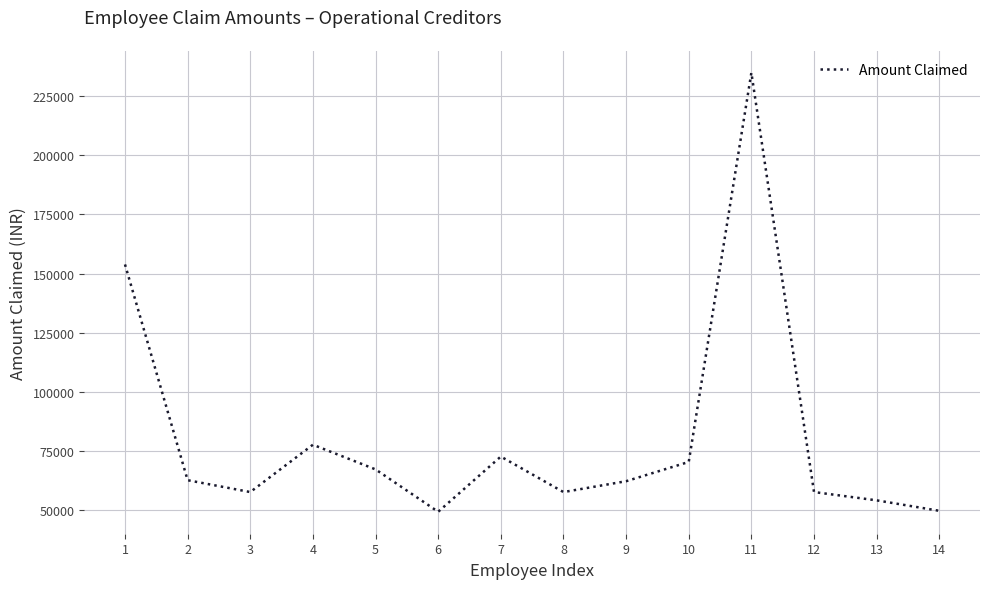

True or false: the data has more than 0 interior local peaks.

True